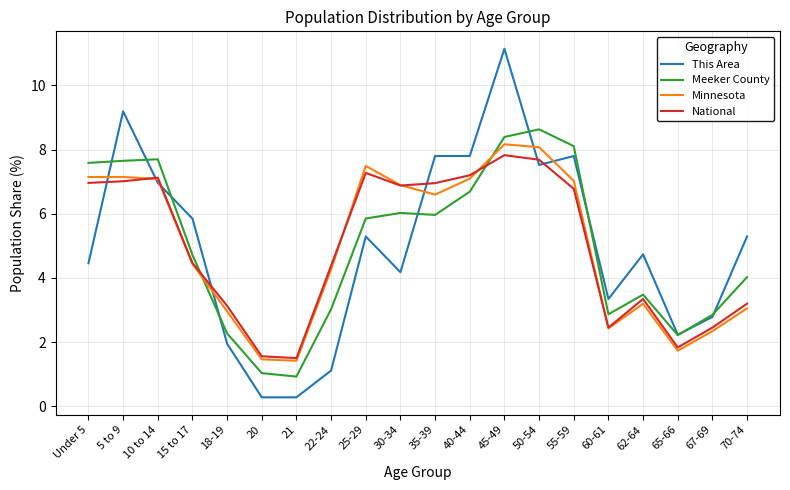

What is the spread (max minus min) of values at 70-74?

2.2